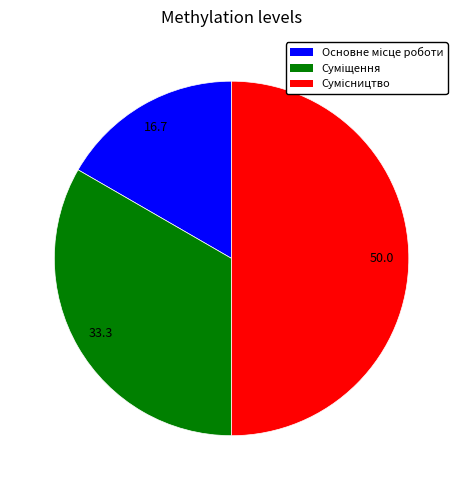

Count the number of slices in the pie.

3